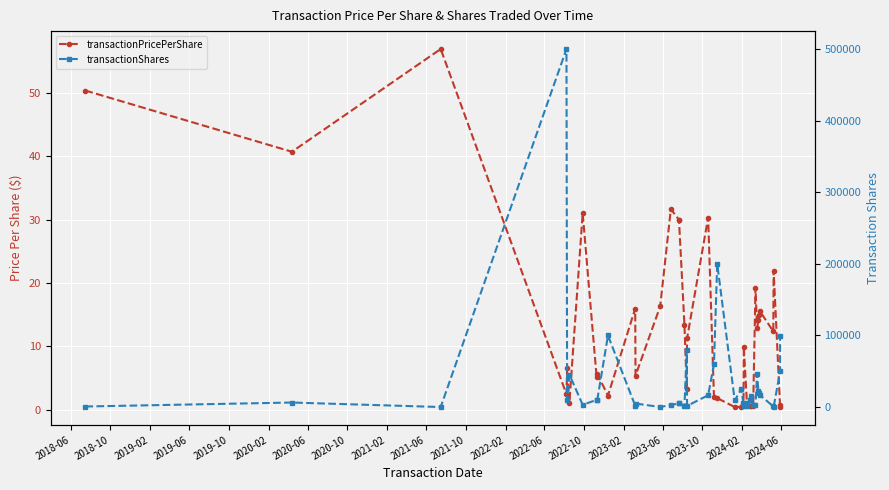

Is it true that transactionPricePerShare equals 0.7 at 38?

False